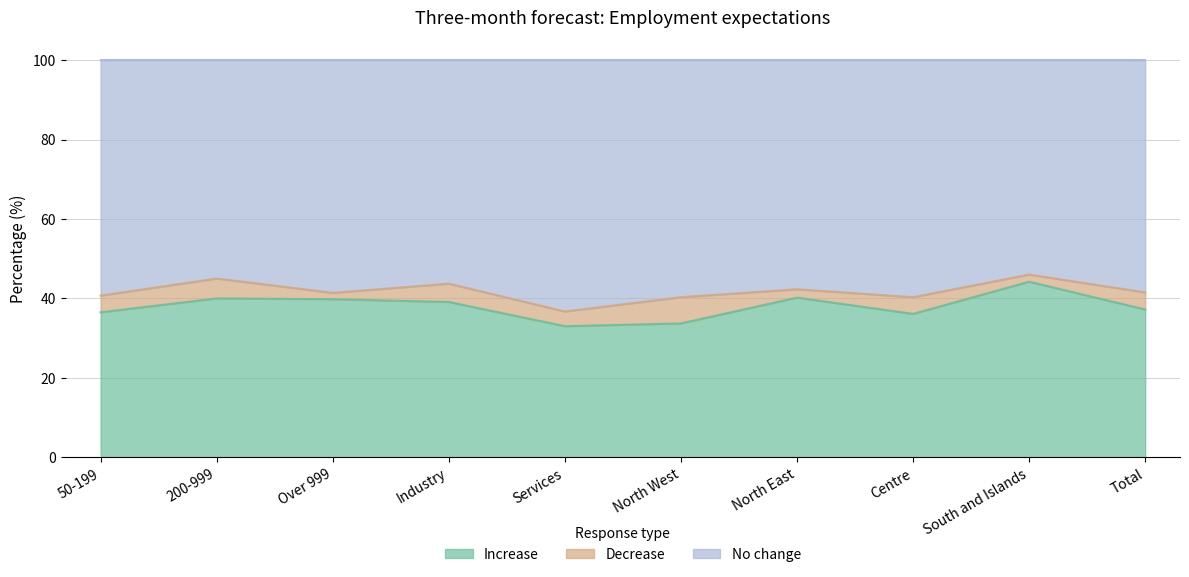

What is the difference between the Increase values at 200-999 and Centre?

3.9